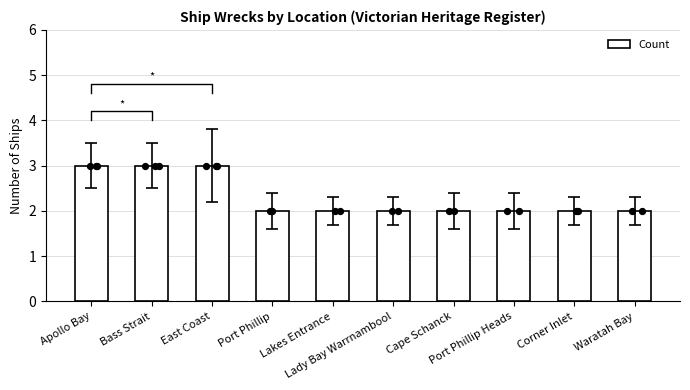

What is the change in value from Apollo Bay to Port Phillip?

-1